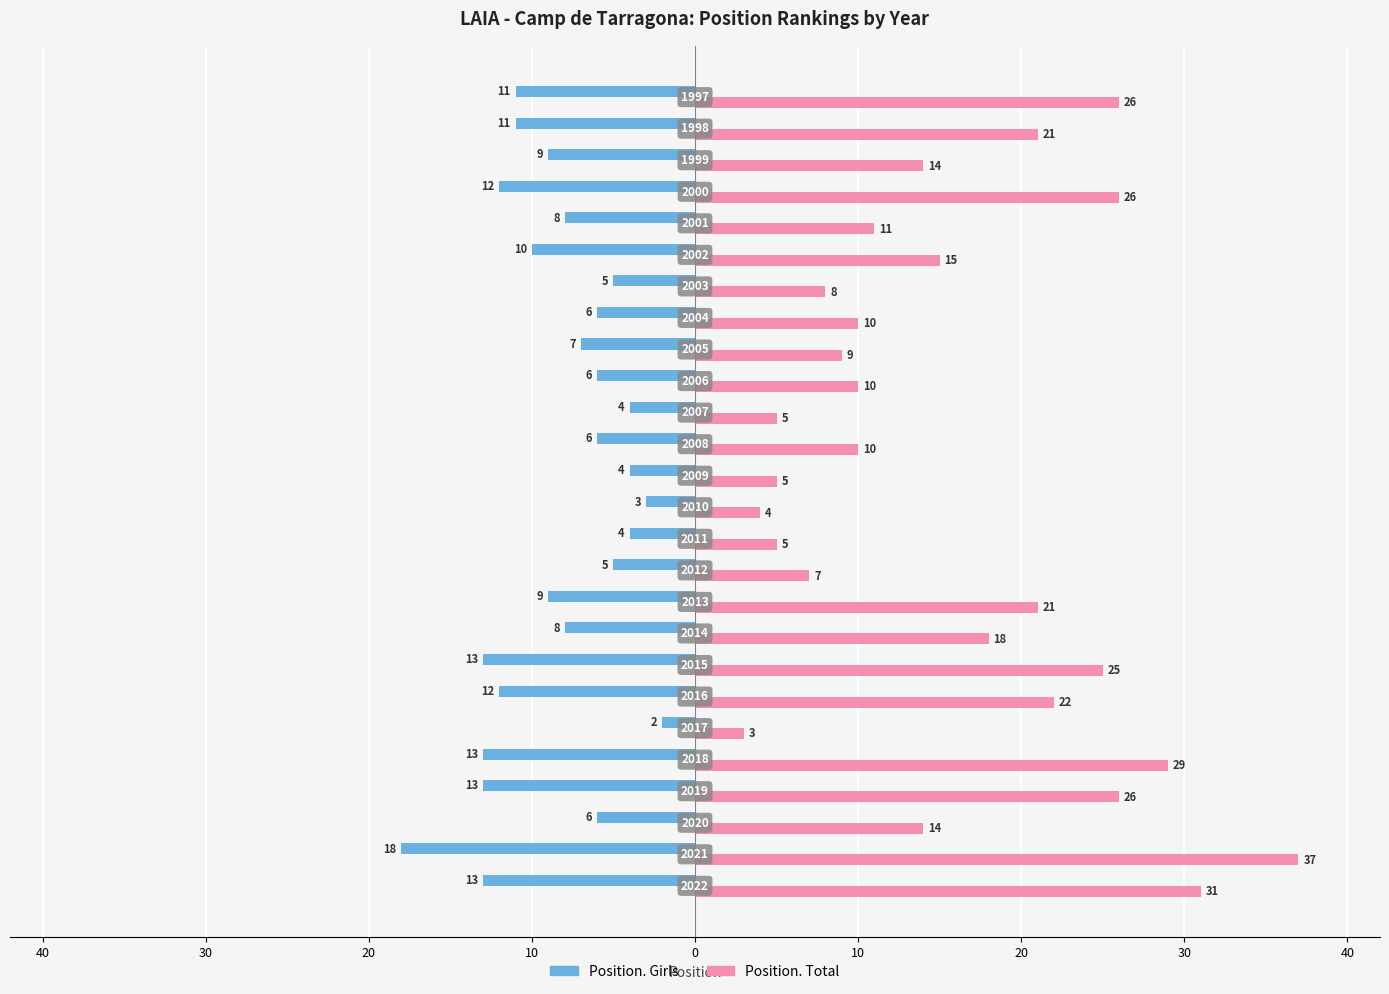

What are all the series names shown in the legend?

Position. Girls, Position. Total